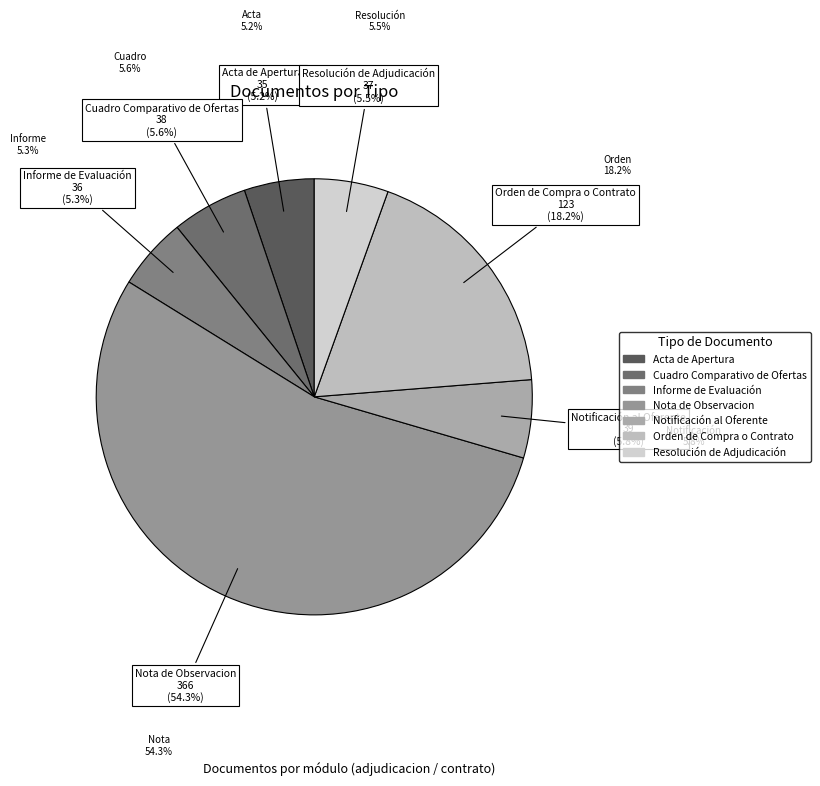

What is the majority slice?

Nota de Observacion